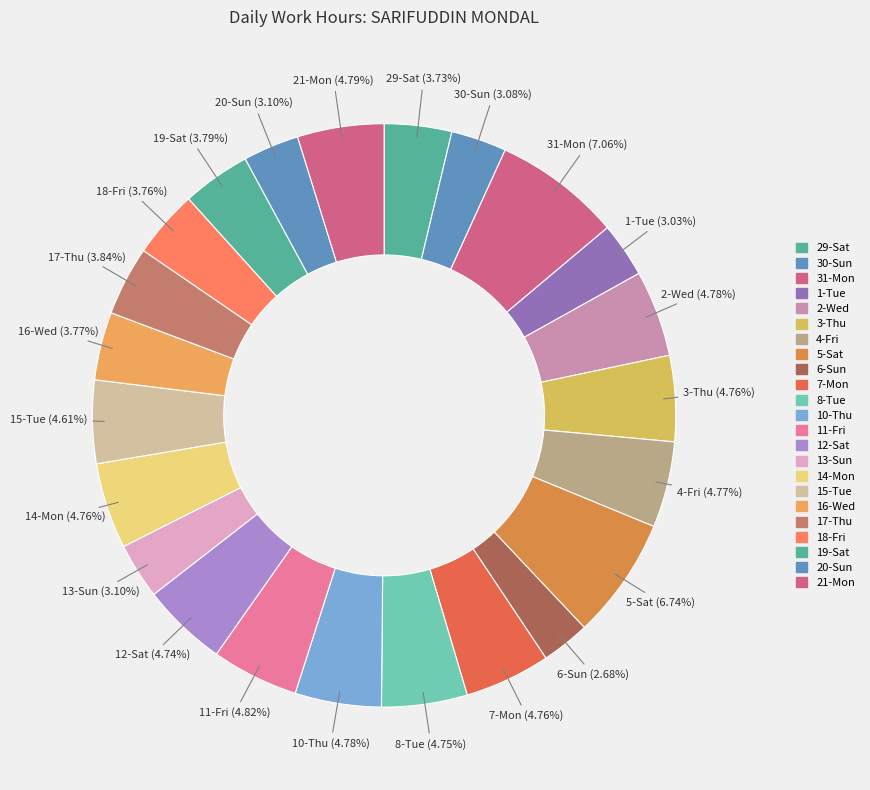

Approximately how many times larger is the value at 15-Tue compared to 11-Fri?

1.0